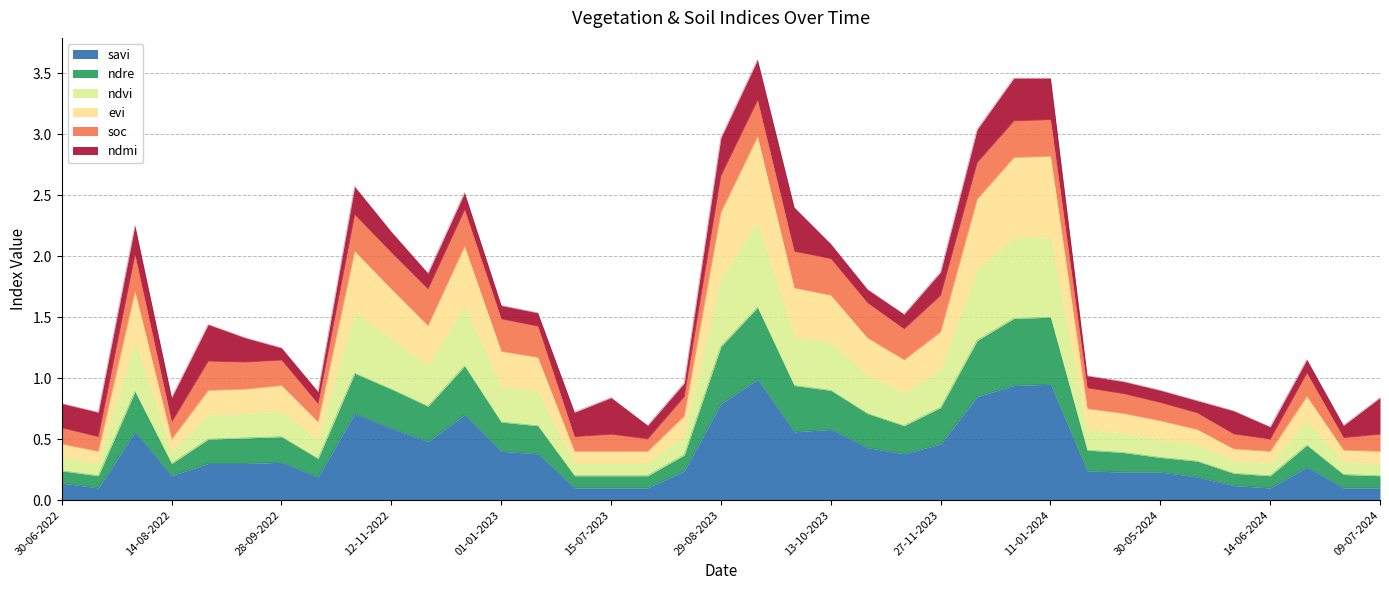

How many interior local peaks does the evi series have?

7